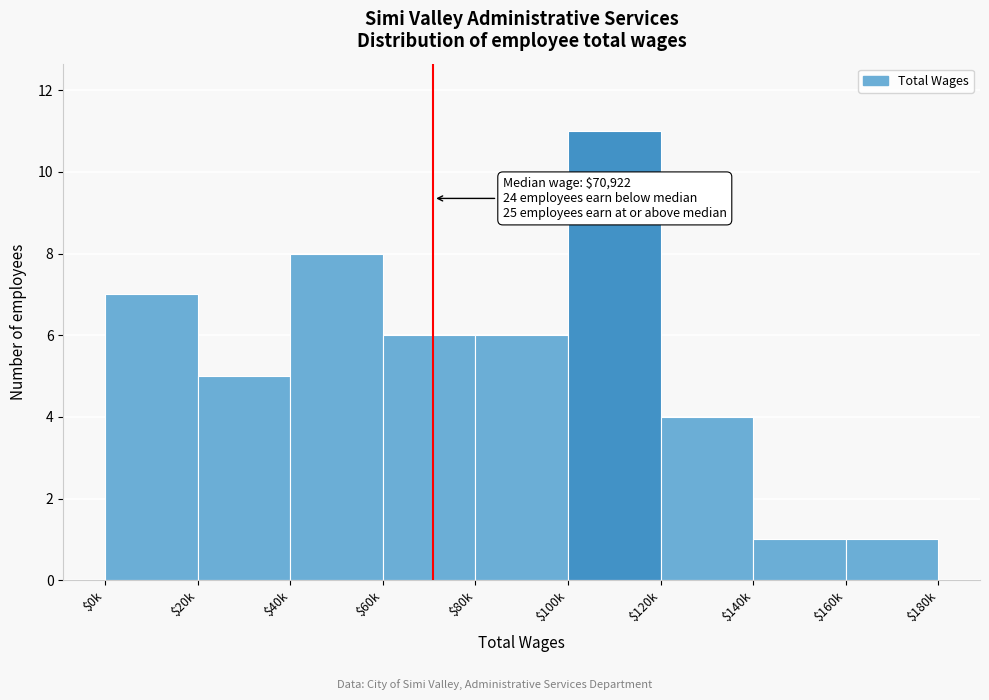

Reading left to right, what are all the values shown in this chart?

7	5	8	6	6	11	4	1	1